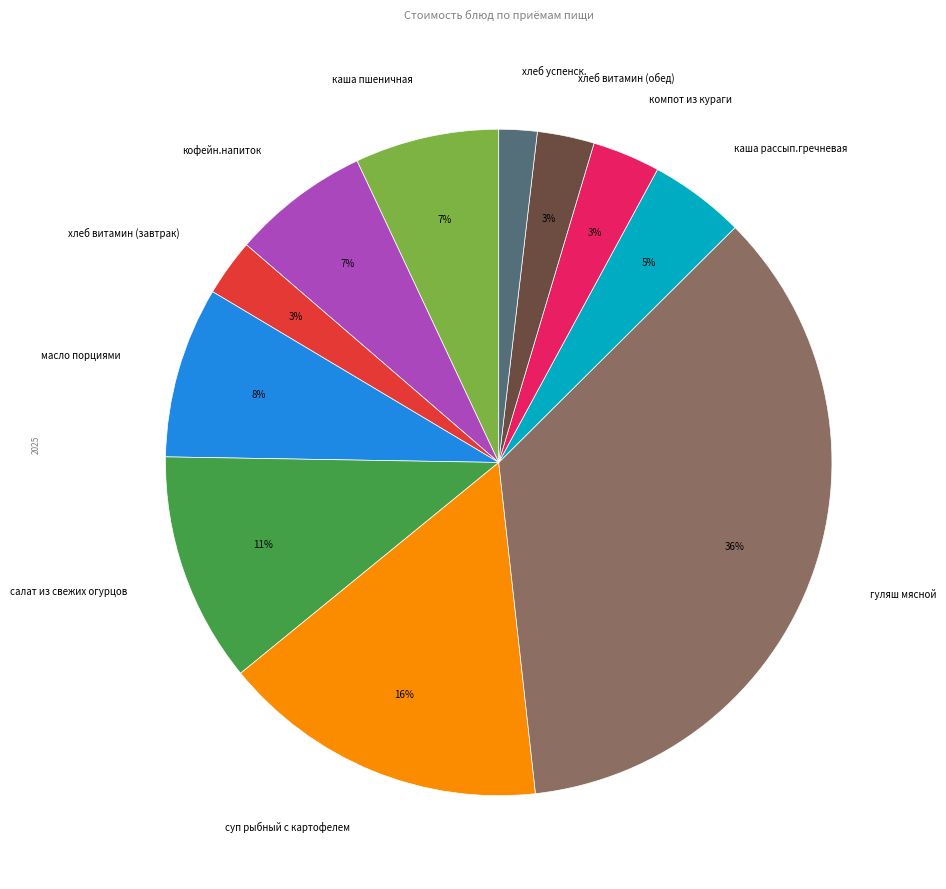

True or false: суп рыбный с картофелем accounts for 16% of the total.

True